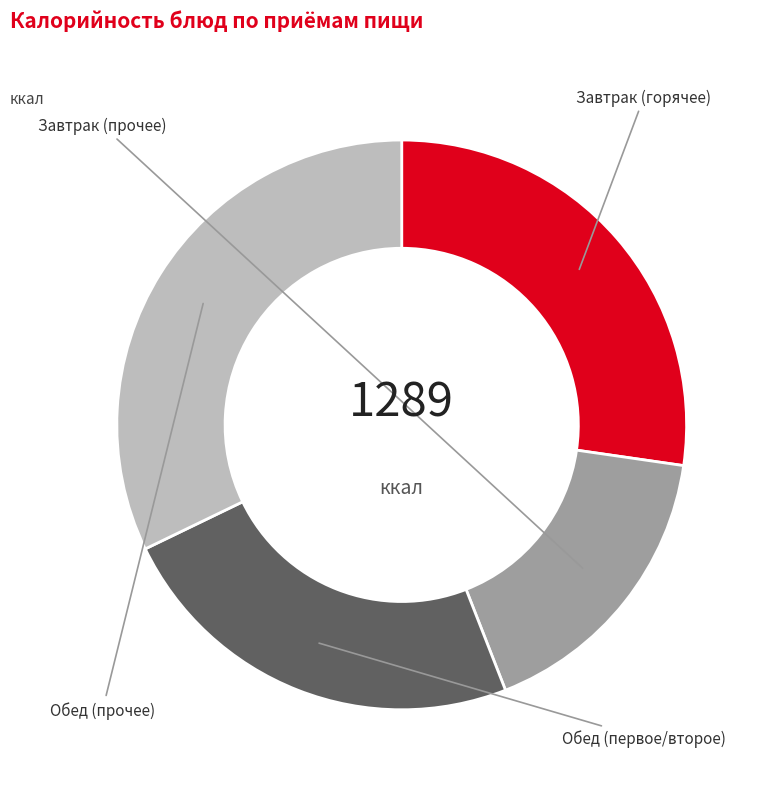

Does any single category account for the majority?

No